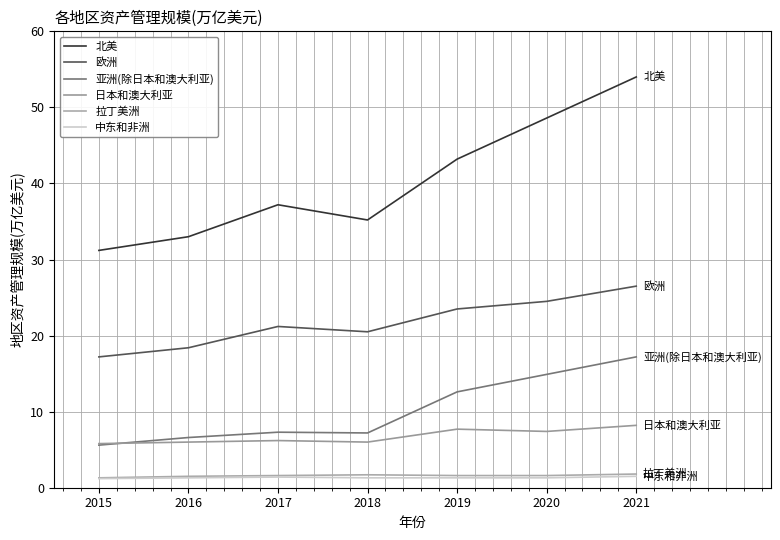

True or false: 北美 and 日本和澳大利亚 intersect in this chart.

False